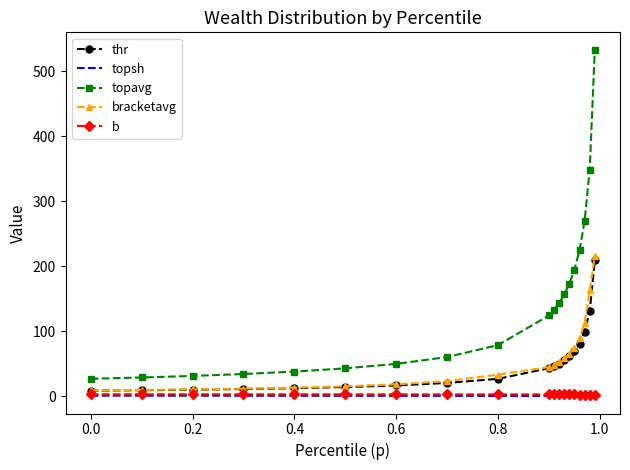

True or false: b and bracketavg intersect in this chart.

False